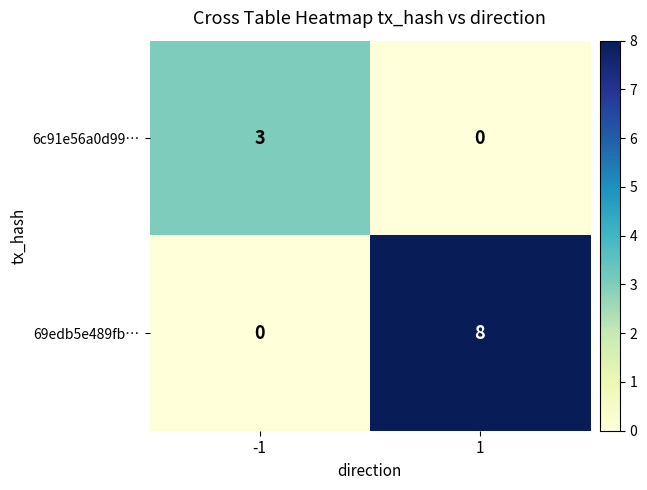

True or false: 6c91e56a0d99… has a value of 2 at -1.

False